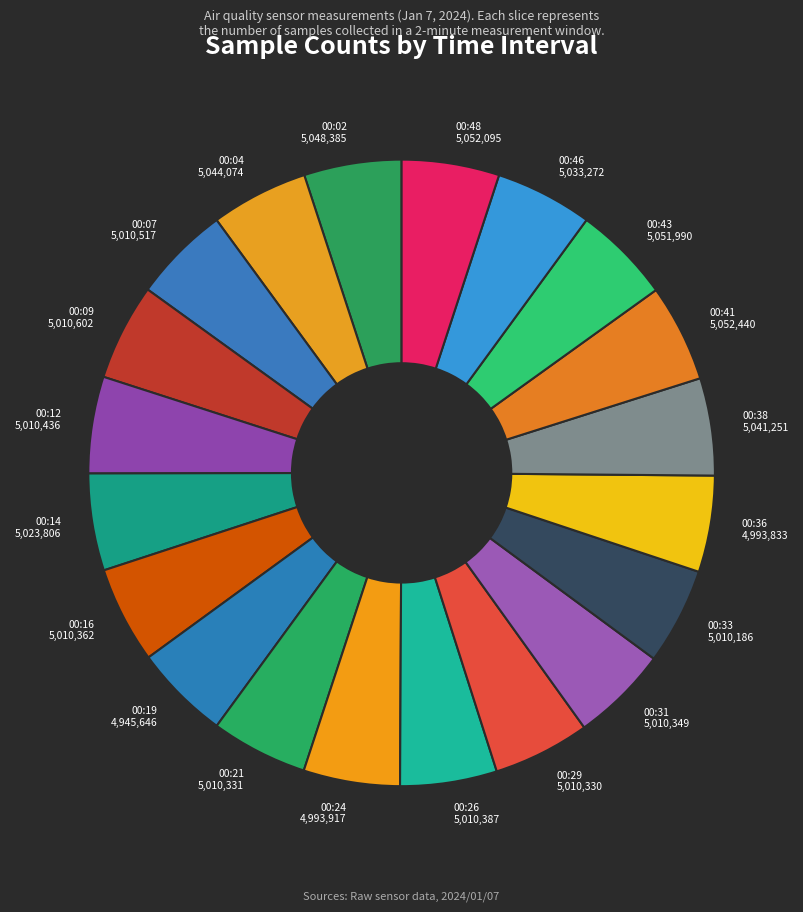

How many segments does this pie chart have?

20